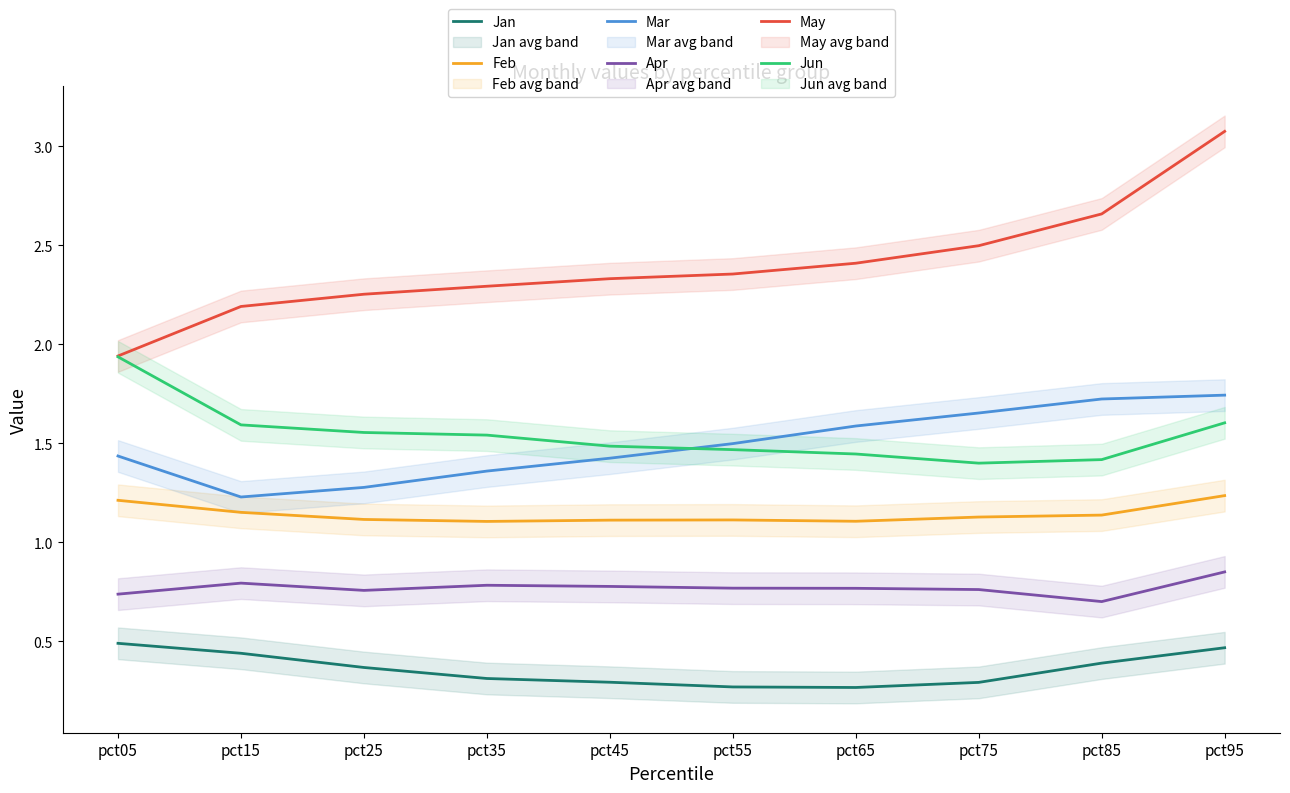

True or false: Feb has more than 0 interior local peaks.

True